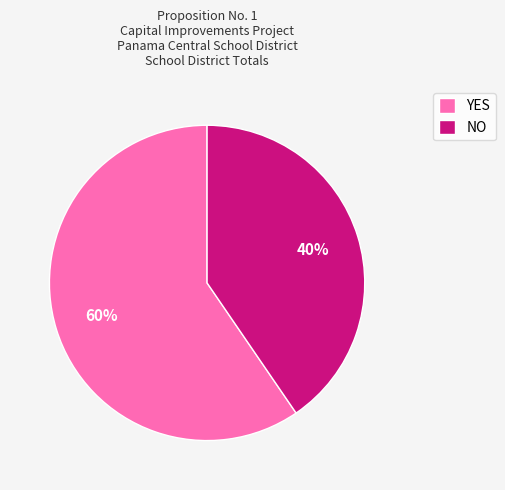

What percentage is the NO slice, to the nearest percent?

40%